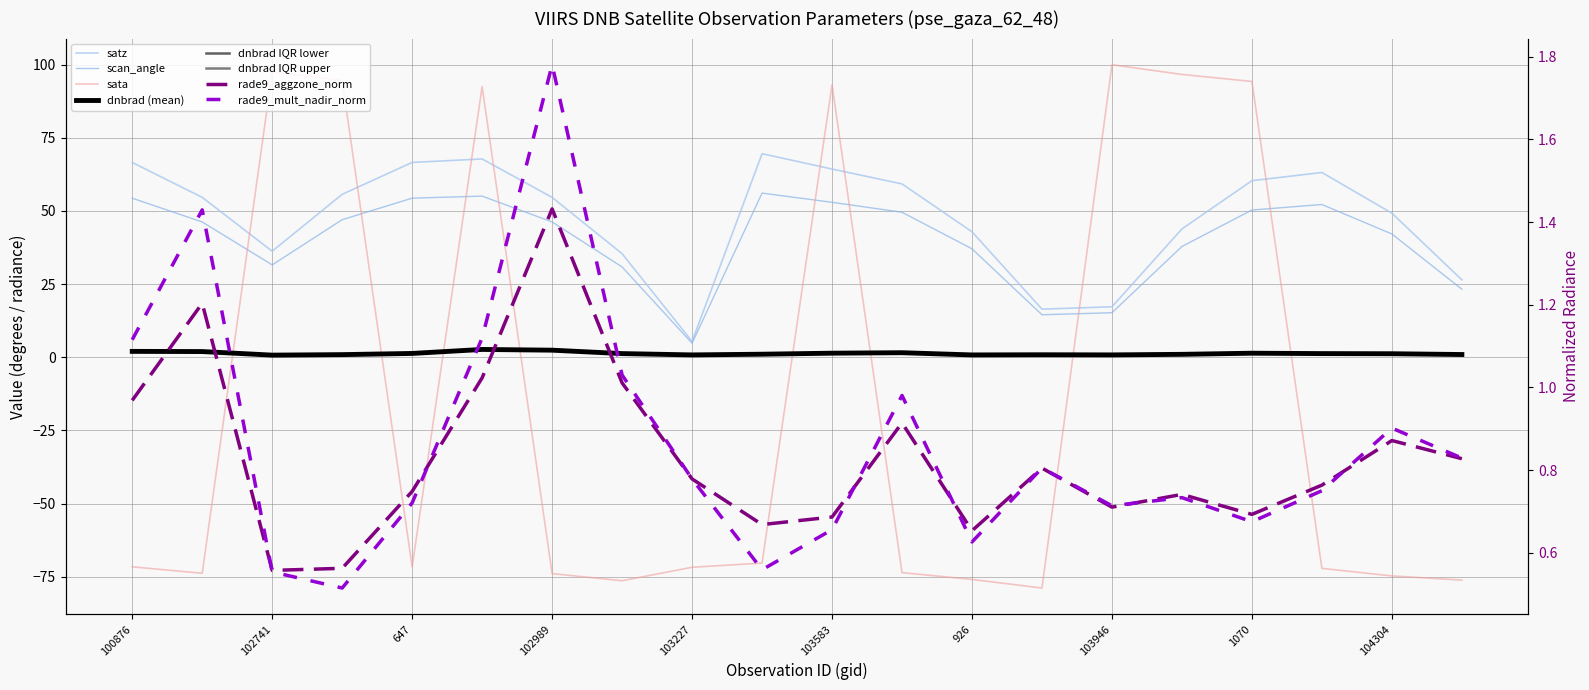

How many data points in scan_angle are less than 46?

9